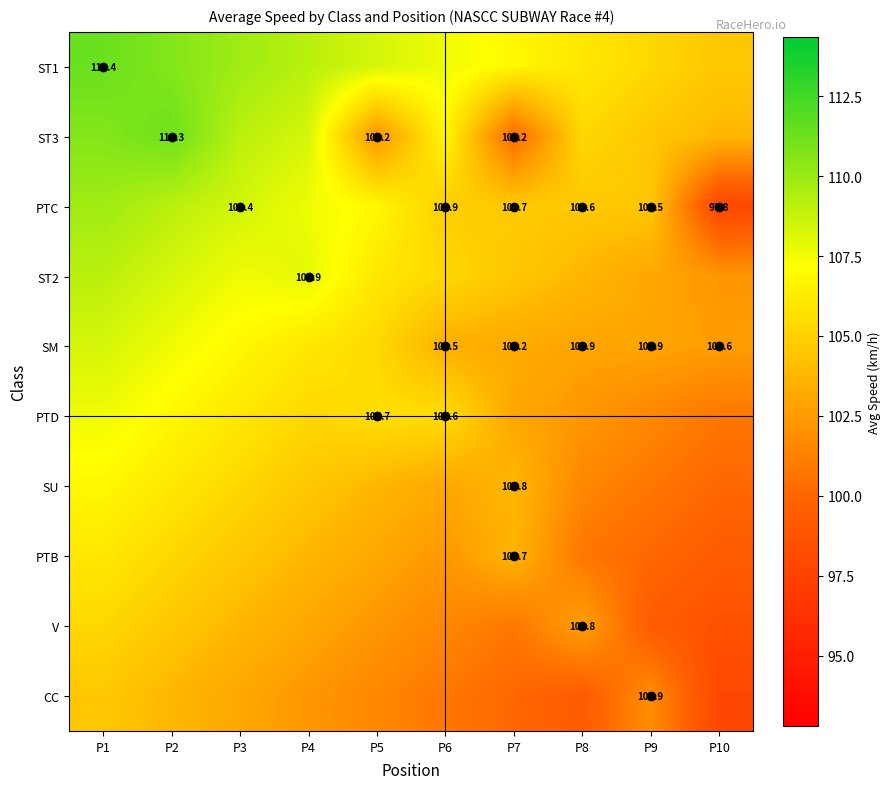

At which category is the sum across all series the highest?

P1